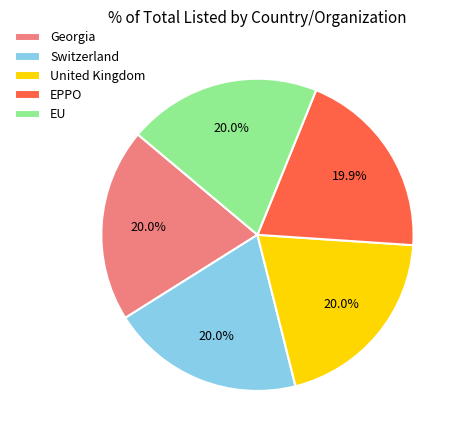

Approximately how many times larger is the value at Switzerland compared to Georgia?

1.0